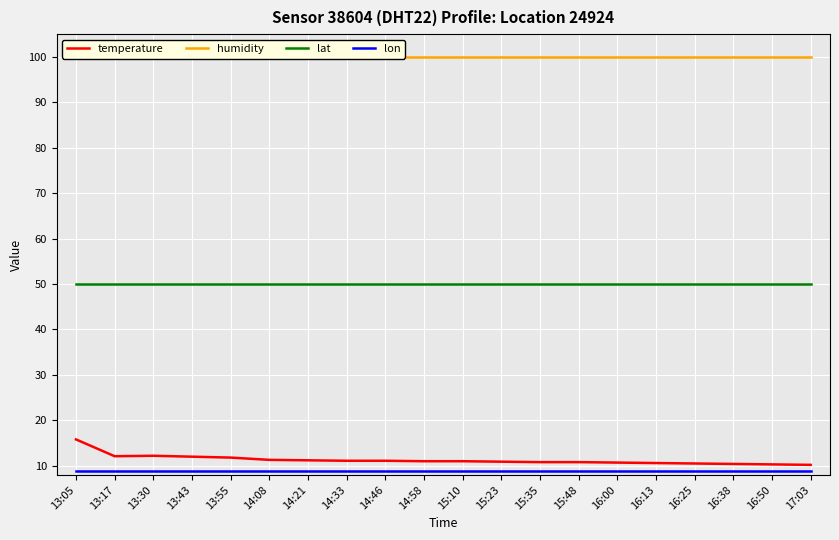

True or false: lon has more than 0 points higher than both neighbors.

False